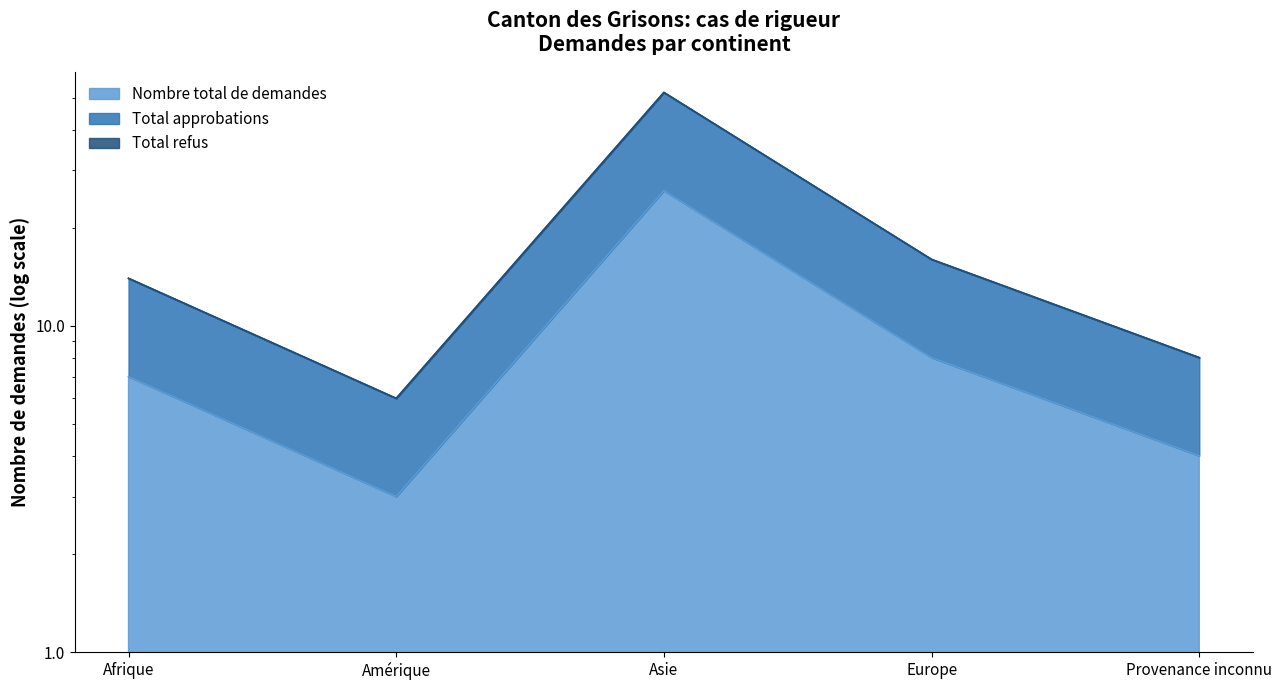

True or false: Nombre total de demandes and Total approbations cross at least once.

False